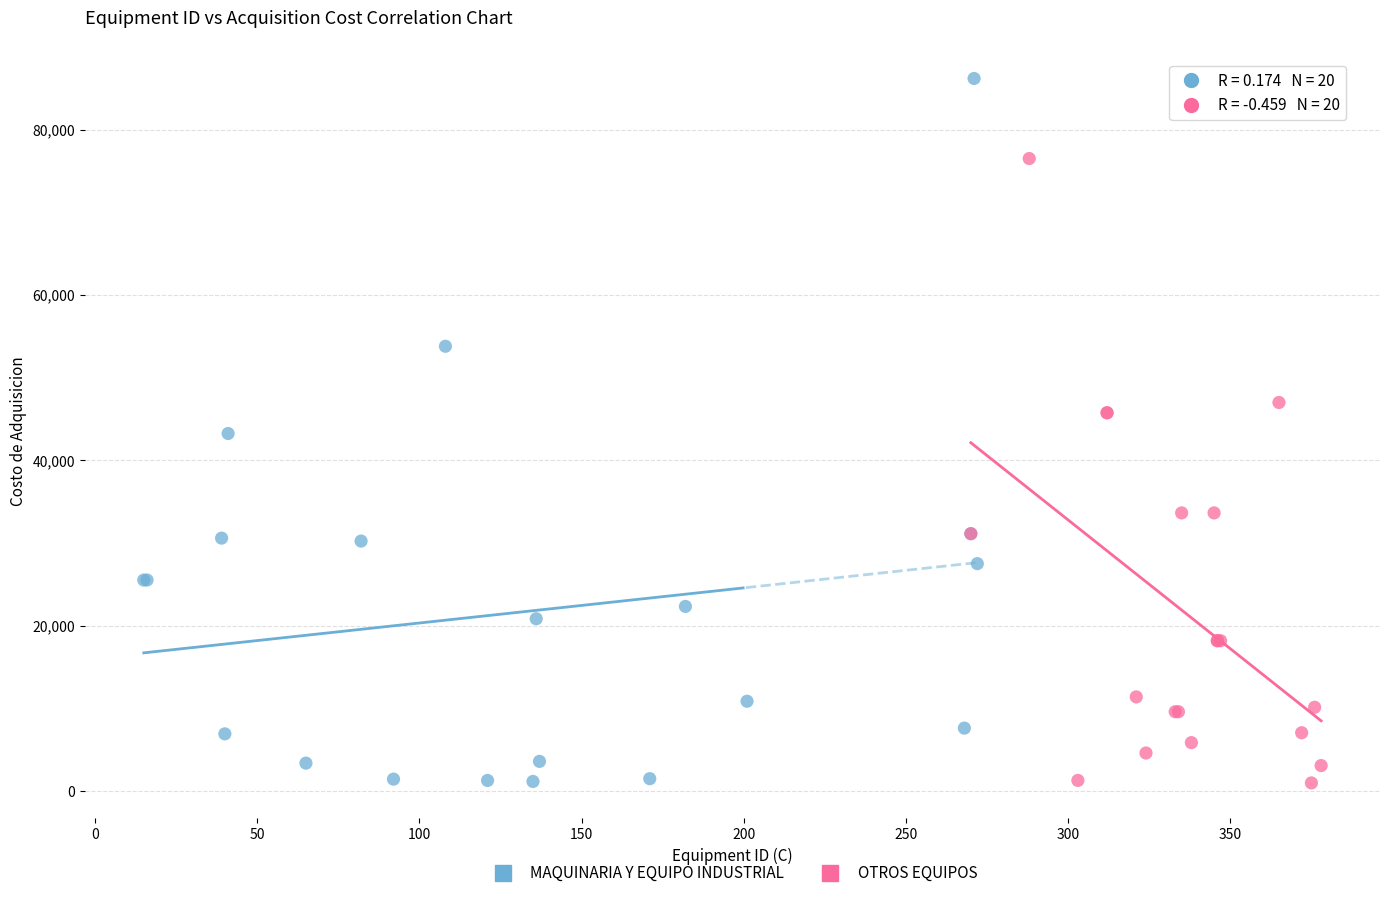

Which series has the largest Y range (max minus min)?

MAQUINARIA Y EQUIPO INDUSTRIAL